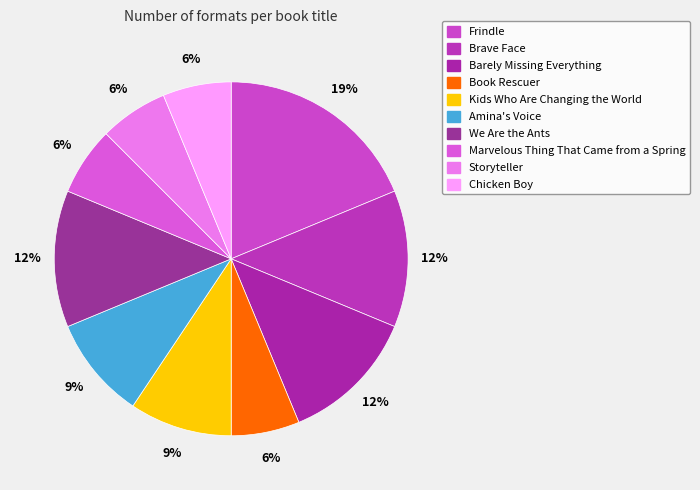

Count the number of slices in the pie.

10